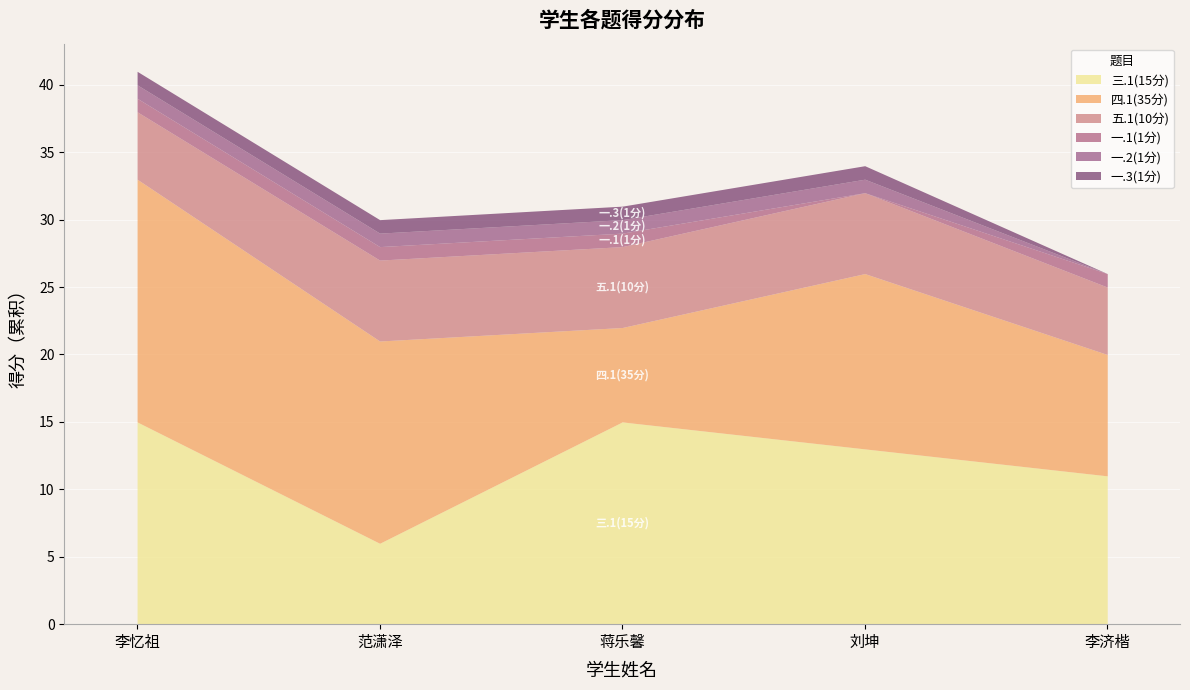

Is it true that 四.1(35分) equals 4 at 2020061074?

False